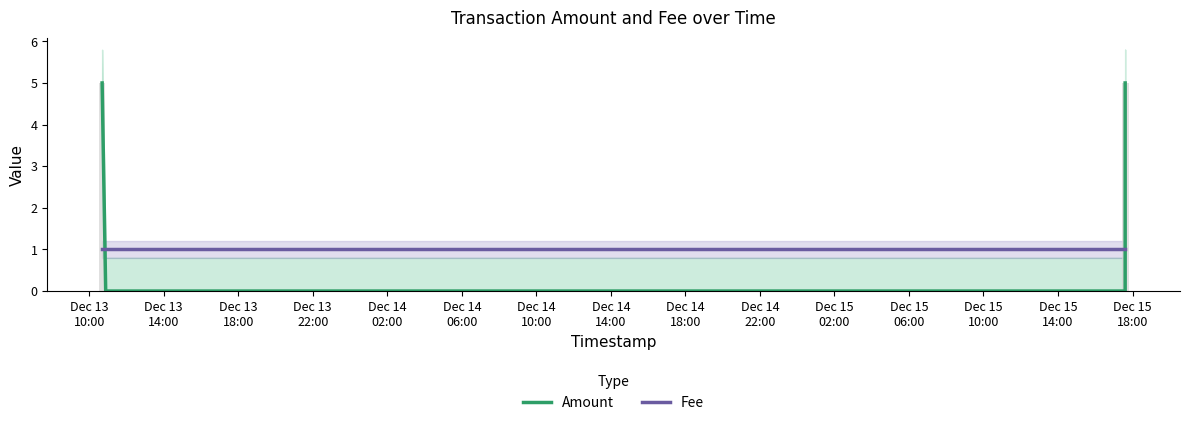

What is the average value of the Amount series?

1